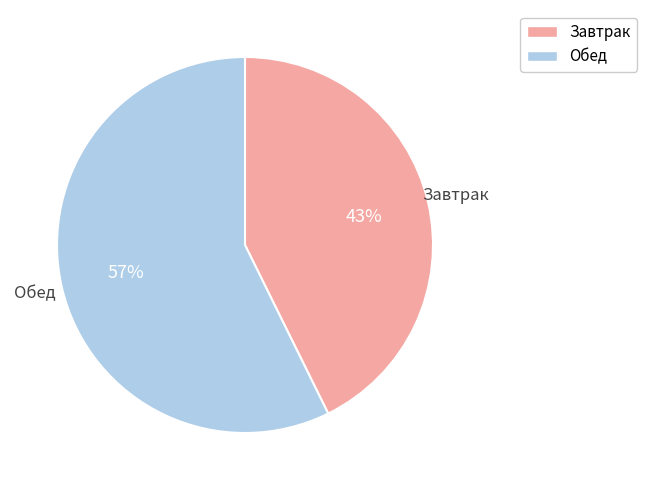

Is there a majority slice in this chart?

Yes